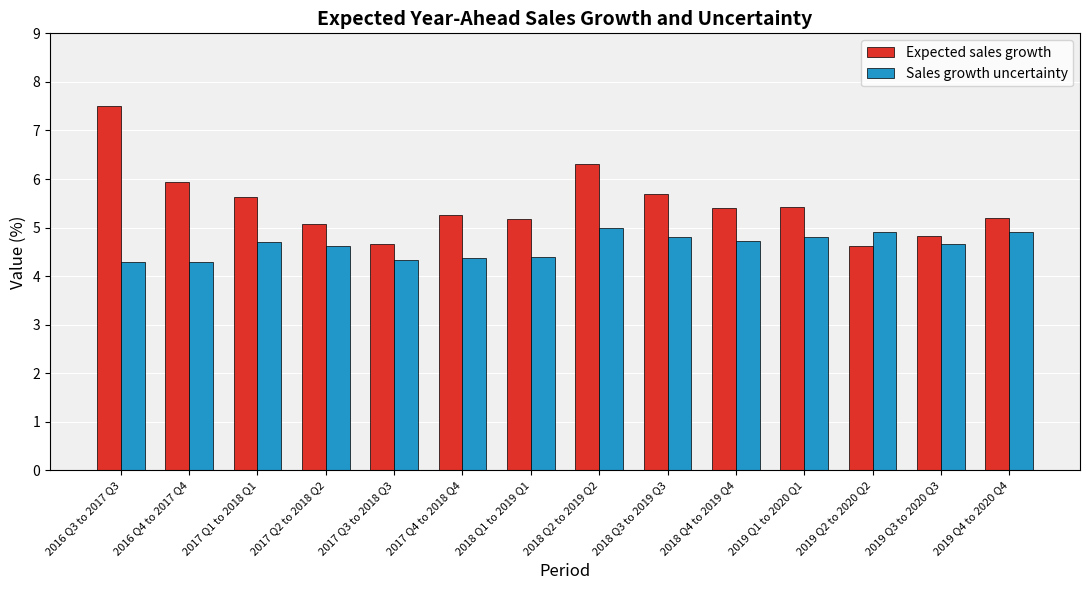

At which label does Expected sales growth first exceed 5?

2016 Q3 to 2017 Q3